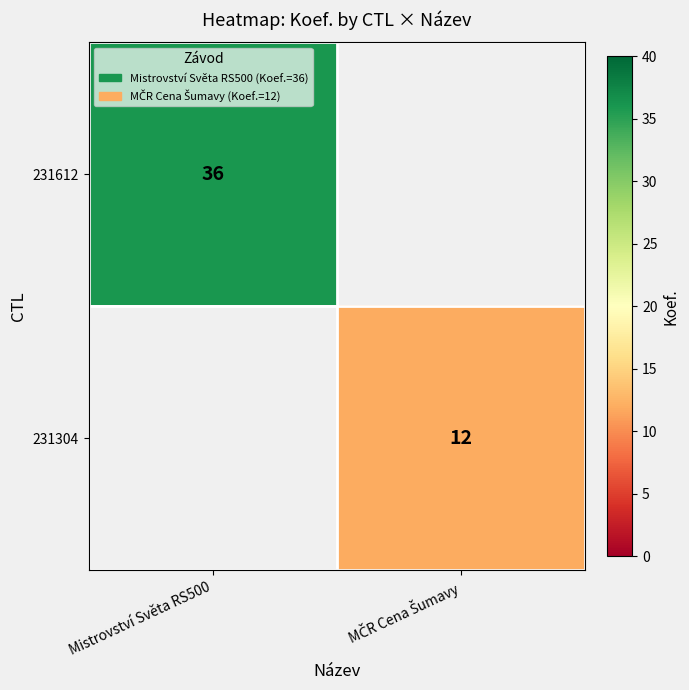

True or false: 231612 has a value of 36 at Mistrovství Světa RS500.

True